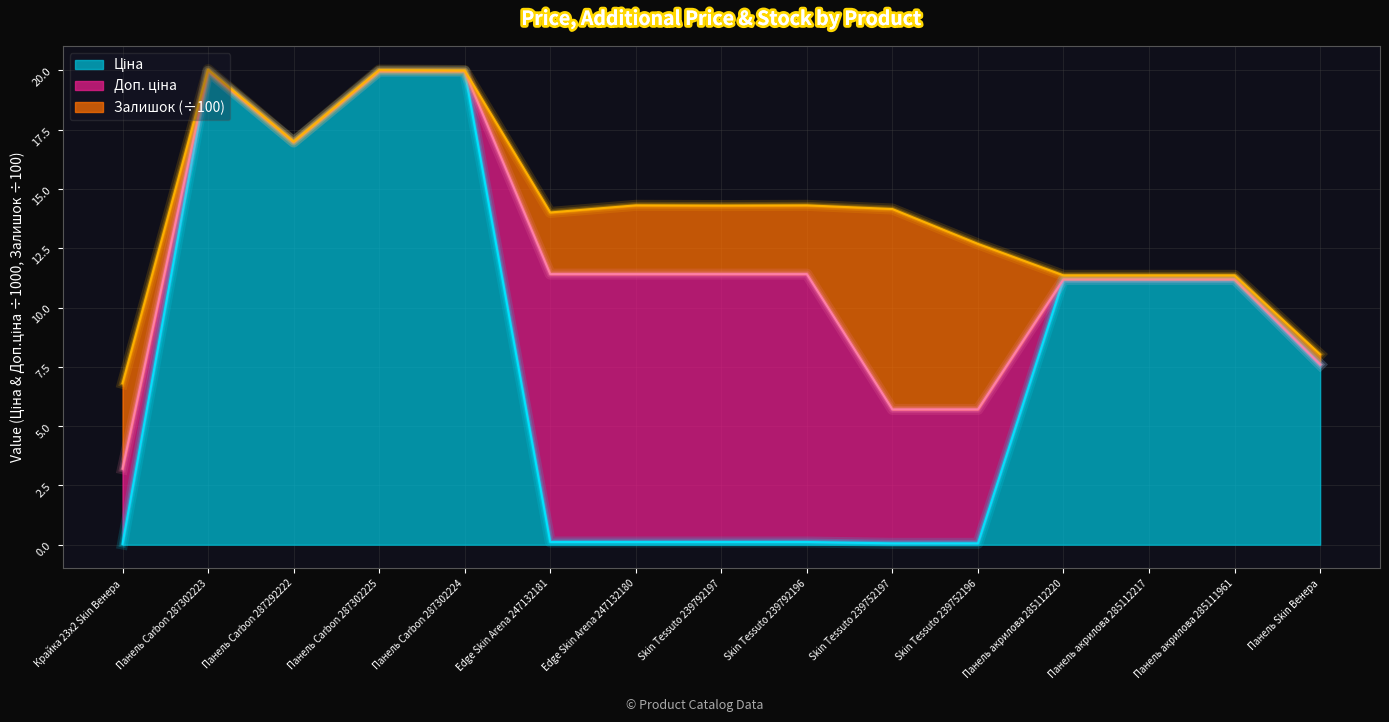

What is the maximum value shown in the chart?

20.0